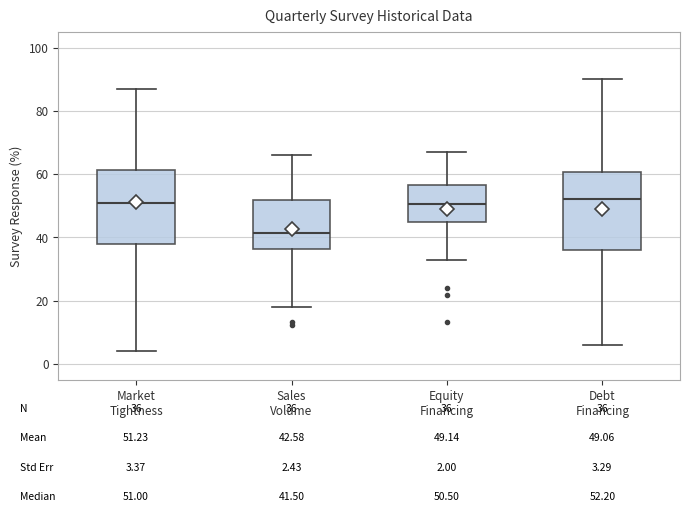

Which box has the lowest median line?

Sales Volume